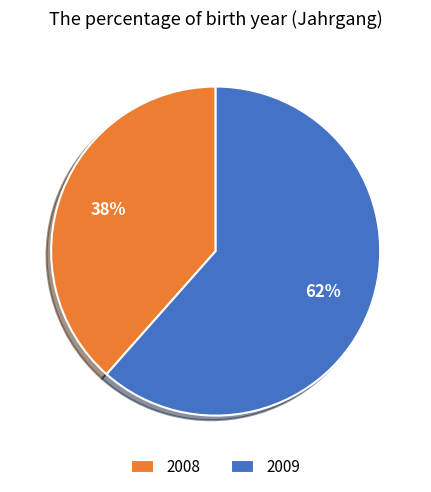

Combined, do 2008 and 2009 account for over 50%?

Yes